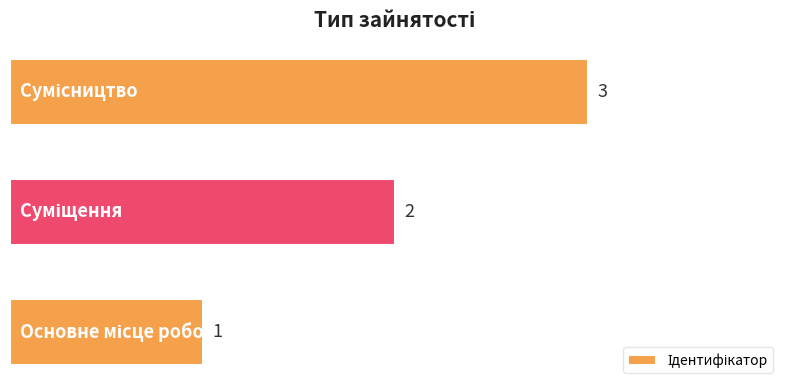

What is the greatest value displayed?

3